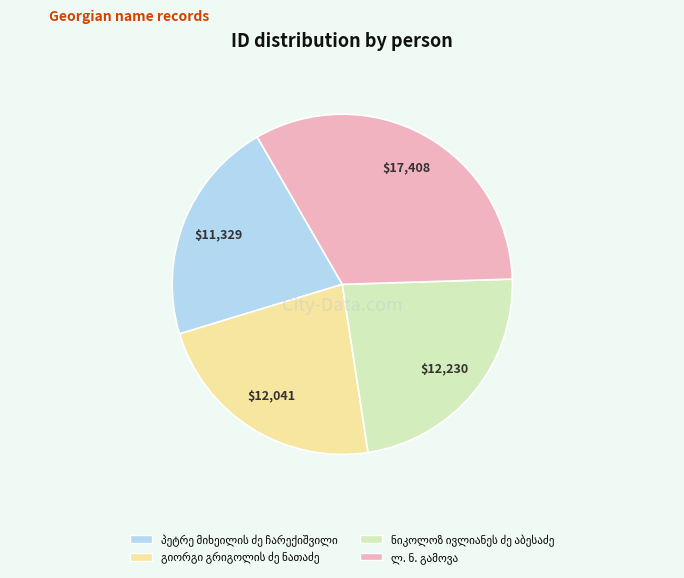

Does any single category account for the majority?

No